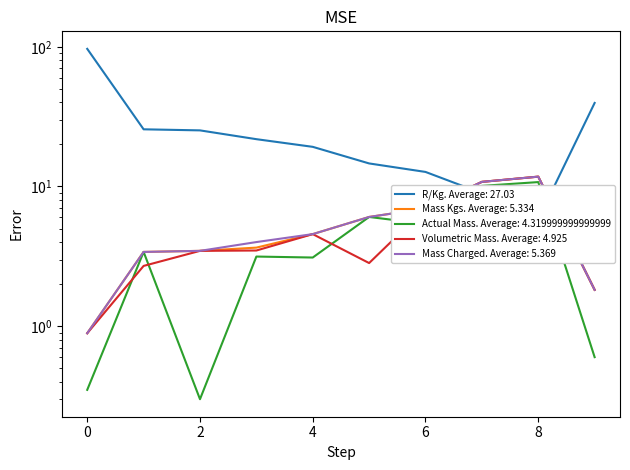

Where is the first local minimum for Actual Mass?

2